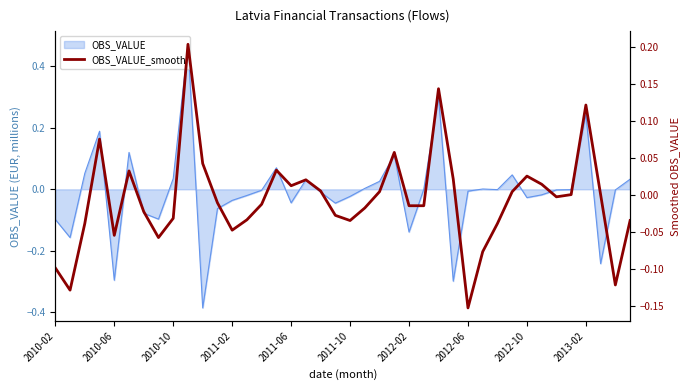

Rank the categories by value from highest to lowest.

2013-02, 26, 36, 2011-02, 23, 10, 15, 2011-10, 32, 27, 17, 33, 16, 18, 22, 31, 35, 37, 34, 11, 14, 24, 25, 21, 2012-02, 19, 2012-10, 13, 20, 39, 2010-10, 30, 12, 2011-06, 2012-06, 29, 2010-02, 38, 2010-06, 28